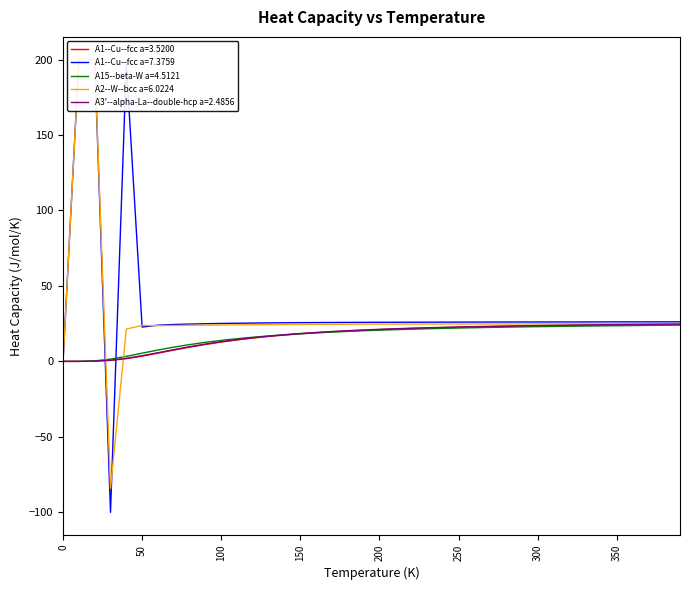

What is the average value of the A1--Cu--fcc a=3.5200 series?

17.0